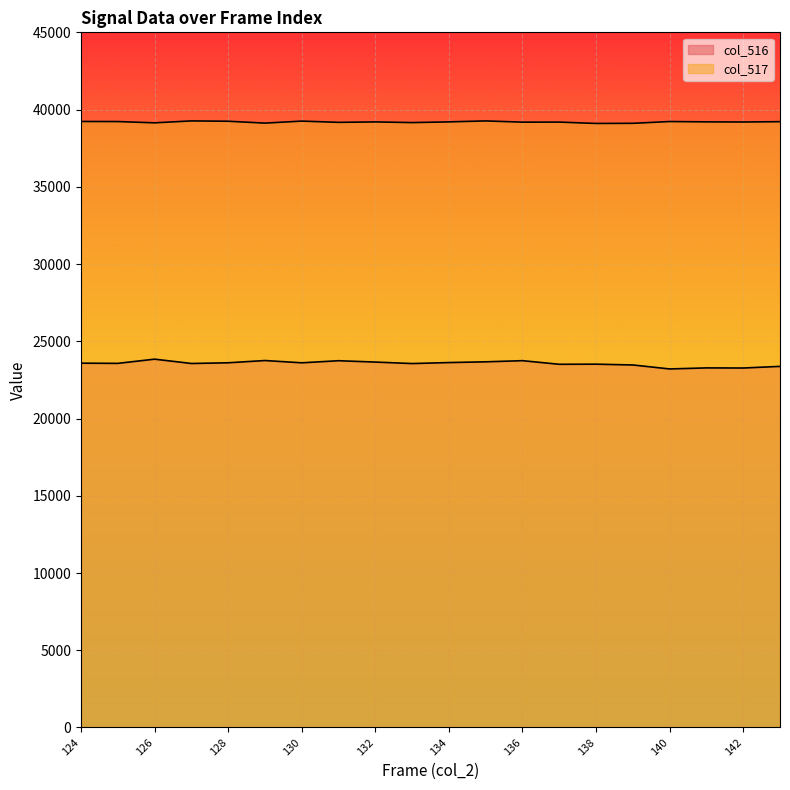

At how many categories does at least one series exceed 27433?

20